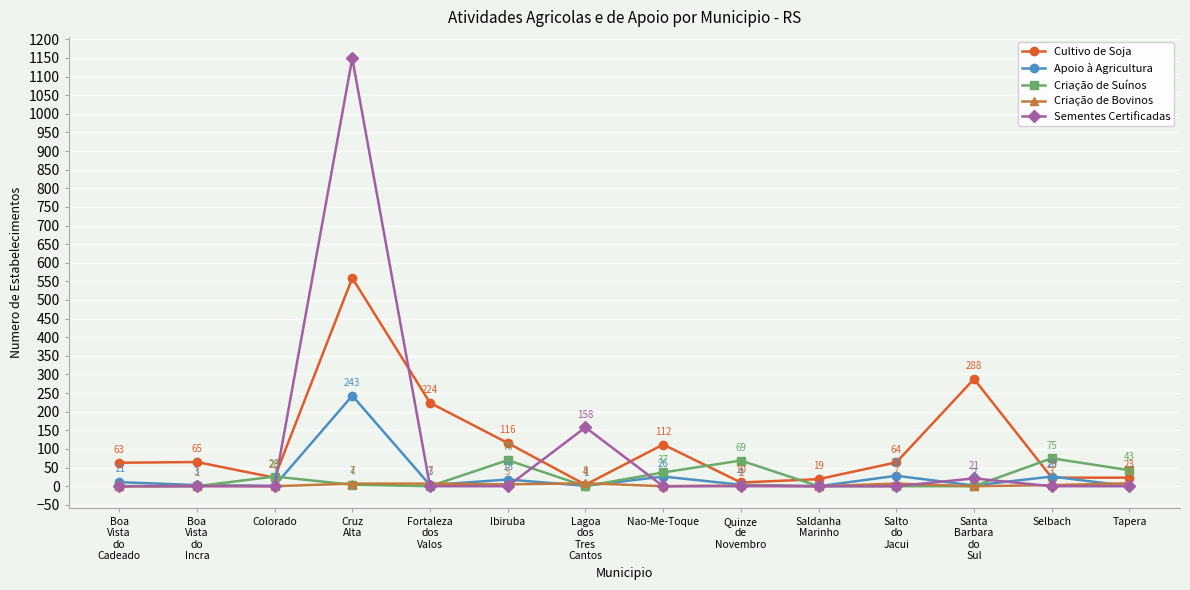

List the series in order of their peak value, highest first.

Sementes Certificadas, Cultivo de Soja, Apoio à Agricultura, Criação de Suínos, Criação de Bovinos